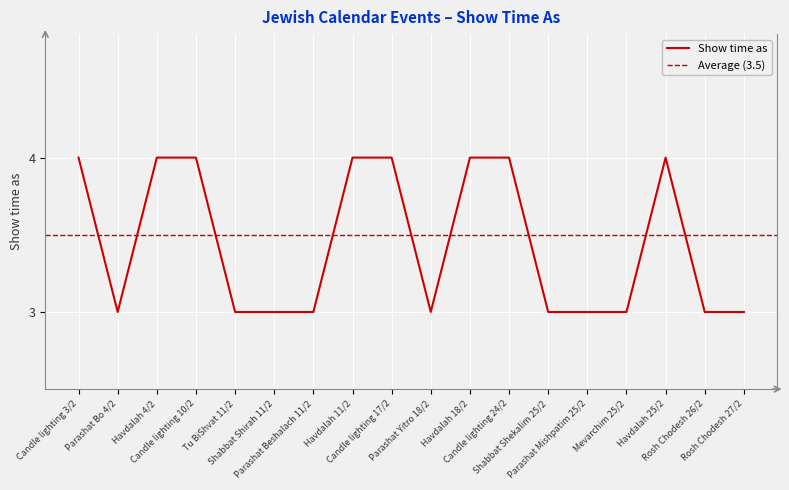

How many lines are shown in the chart?

1